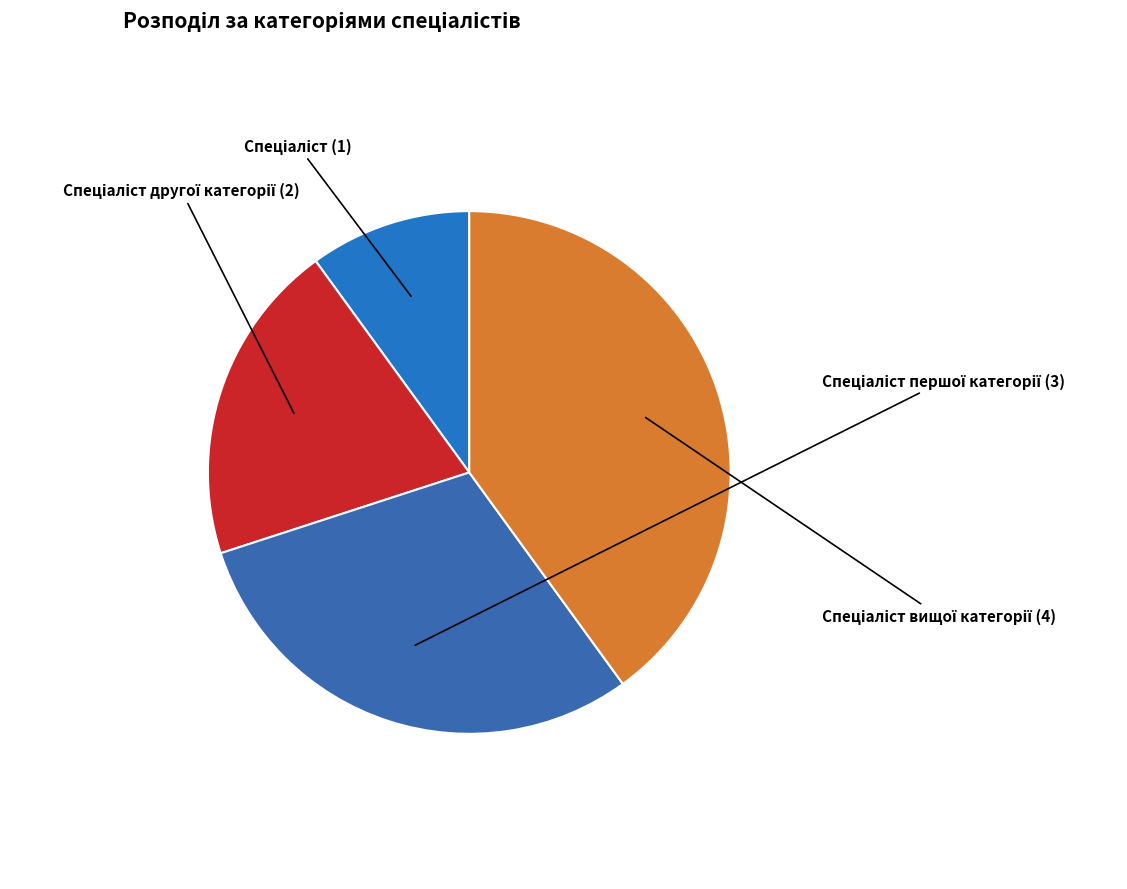

Is there a majority slice in this chart?

No